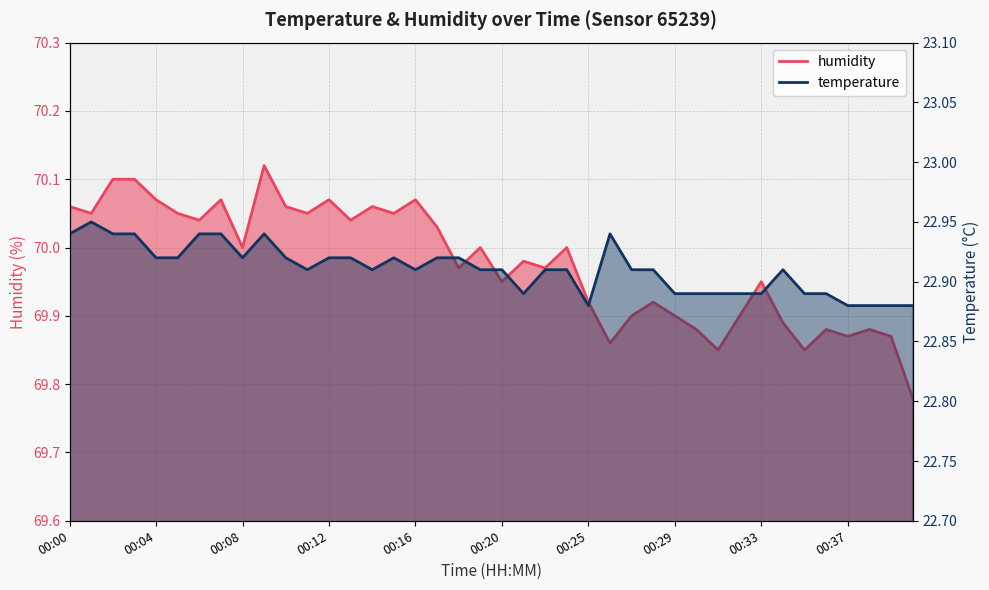

What is the highest value of the humidity series?

70.1